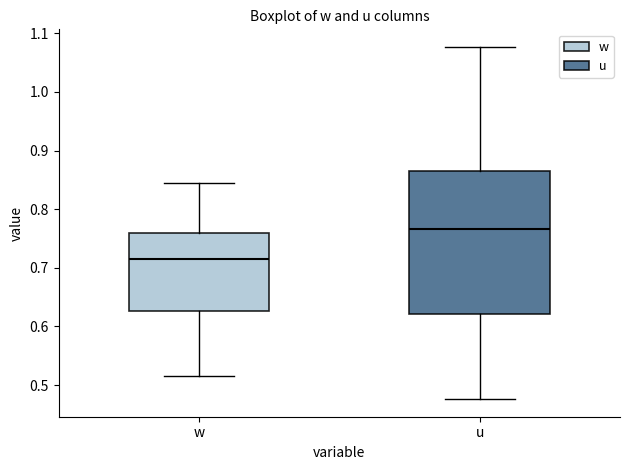

Reading left to right, read every box against the y-axis: the position of its median line, the range the box covers, and the ends of its whiskers. The values are not printed on the chart, so give them approximately, as read against the axis.

w: median 0.72, box 0.63 to 0.76, whiskers 0.52 to 0.85
u: median 0.77, box 0.62 to 0.87, whiskers 0.48 to 1.08